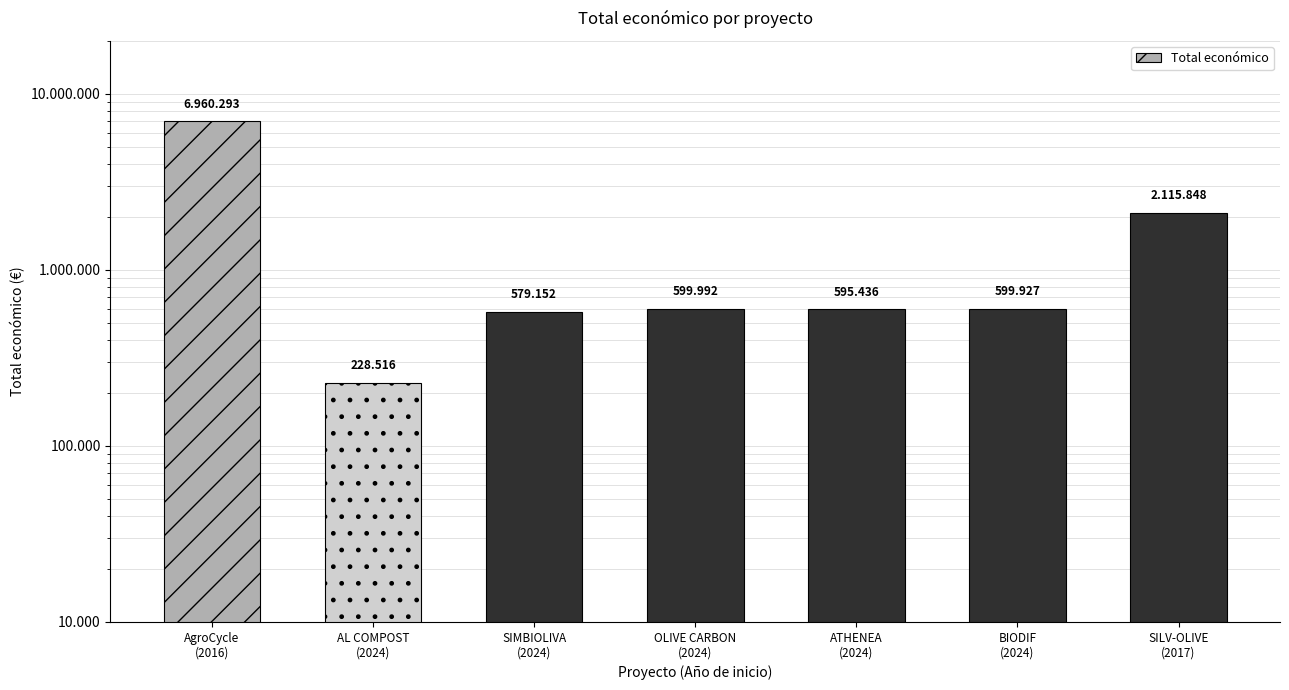

List the labels in order of value, smallest first.

AL COMPOST
(2024), SIMBIOLIVA
(2024), ATHENEA
(2024), BIODIF
(2024), OLIVE CARBON
(2024), SILV-OLIVE
(2017), AgroCycle
(2016)